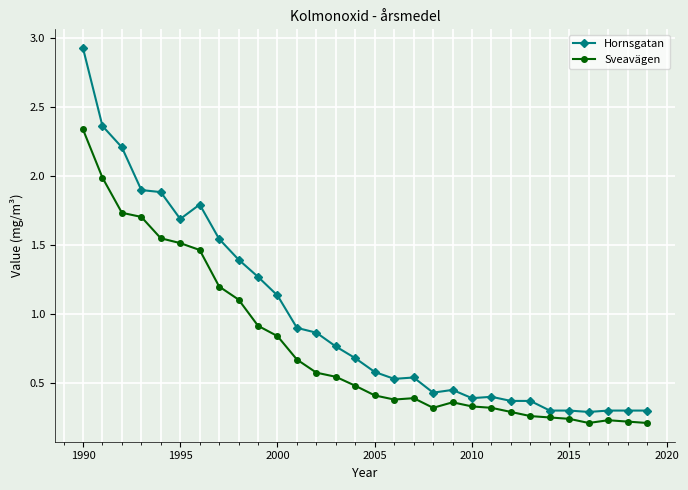

Which series has the largest total across all categories?

Hornsgatan